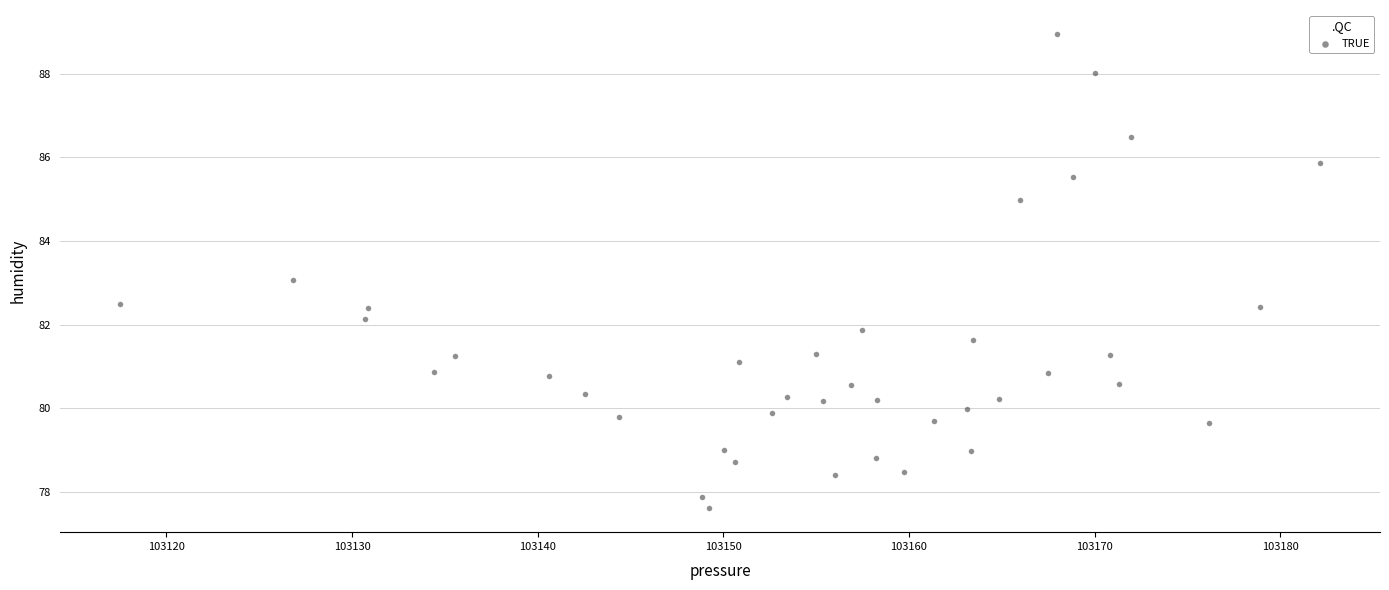

What is the range of X values (max minus min)?

64.6